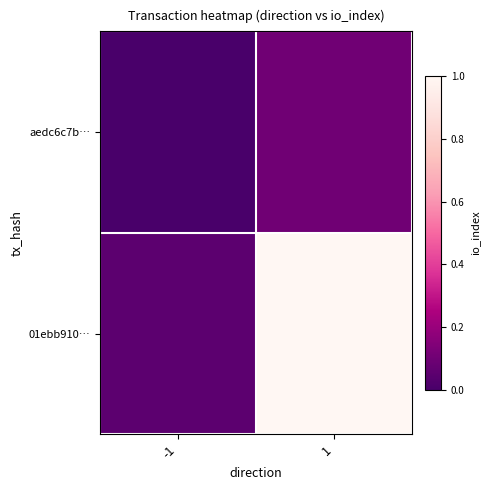

Reading left to right, extract all data points from this chart.

aedc6c7b…: -1=0.0	1=0.1
01ebb910…: -1=0.1	1=1.0